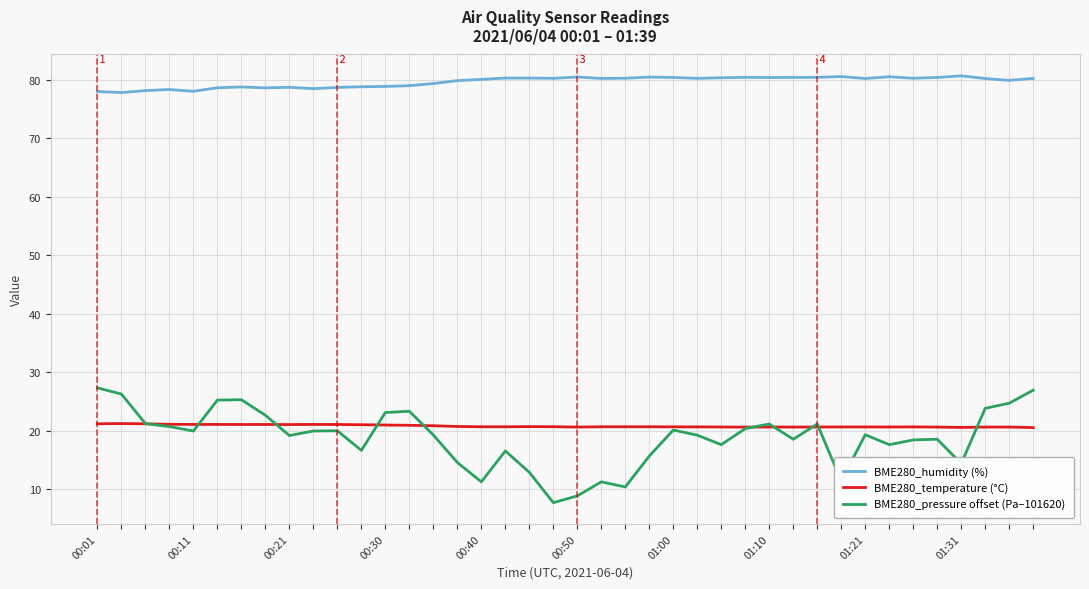

What is the greatest value displayed?

80.7